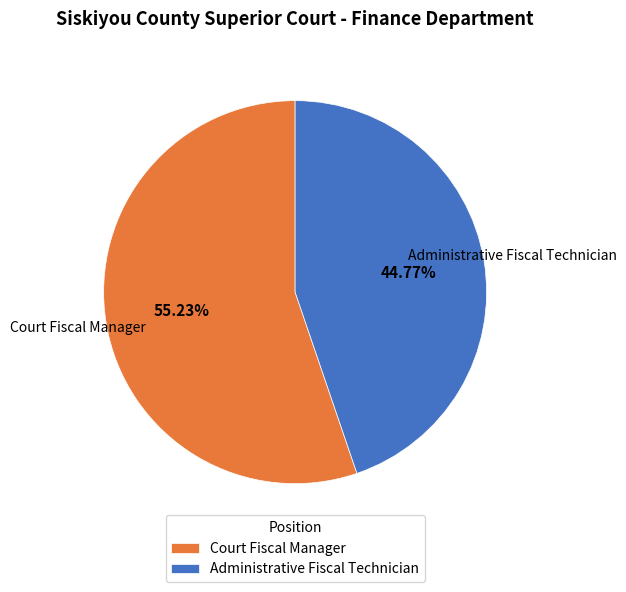

Is it true that Administrative Fiscal Technician is 45% of the pie?

True